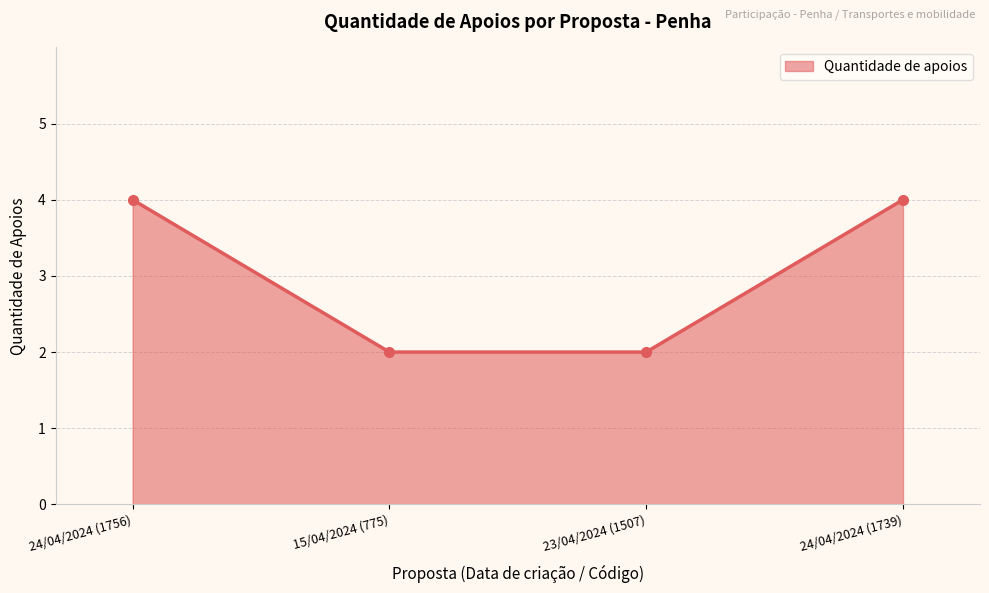

What is the sum of all values?

12